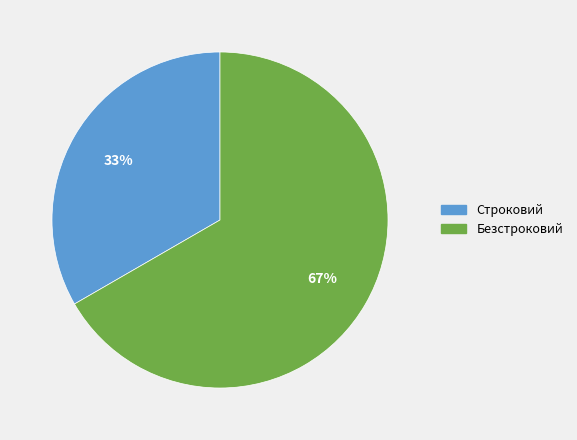

Which category has the biggest portion of the pie?

Безстроковий